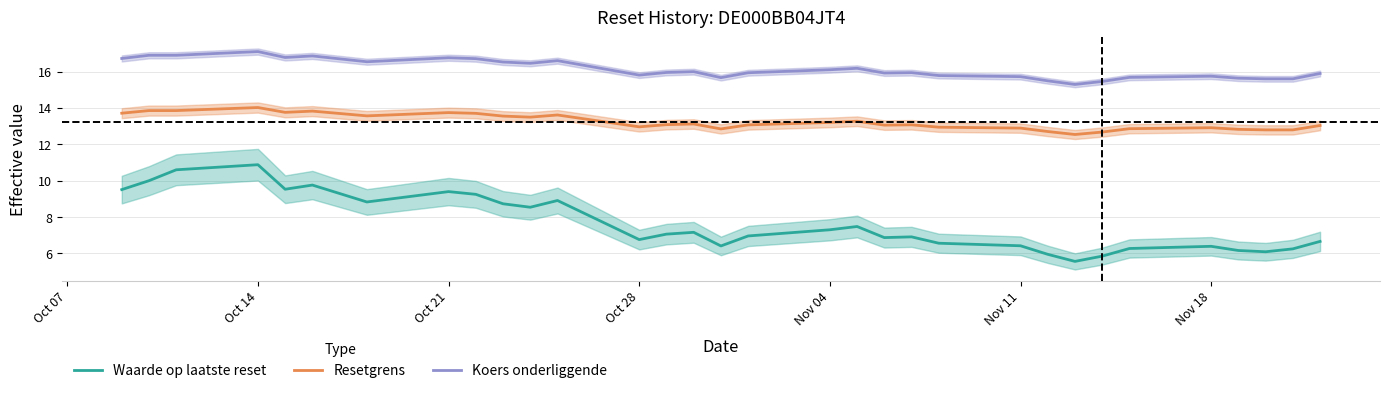

Which series has the largest total across all categories?

Koers onderliggende